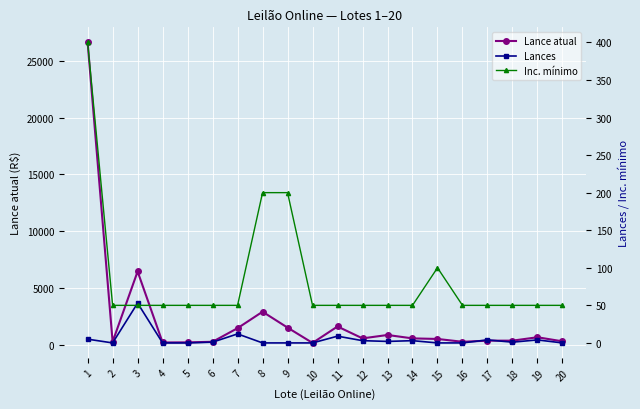

Reading right to left, transcribe all the data shown in this chart.

Lance atual: 290	650	350	350	250	500	550	850	550	1600	150	1500	2900	1450	250	200	190	6450	250	26650
Lances: 0	4	1	4	0	0	3	2	3	9	0	0	0	12	1	0	0	53	0	5
Inc. mínimo: 50	50	50	50	50	100	50	50	50	50	50	200	200	50	50	50	50	50	50	400